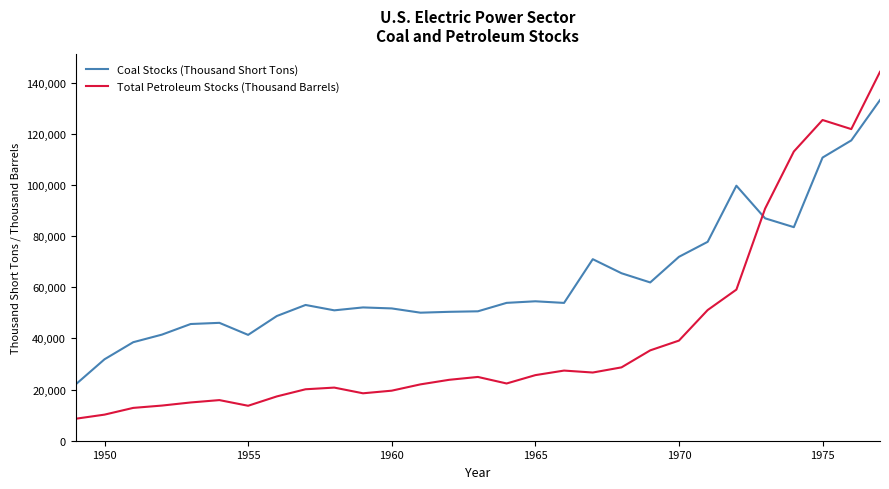

What is the minimum value for Coal Stocks (Thousand Short Tons)?

22053.8